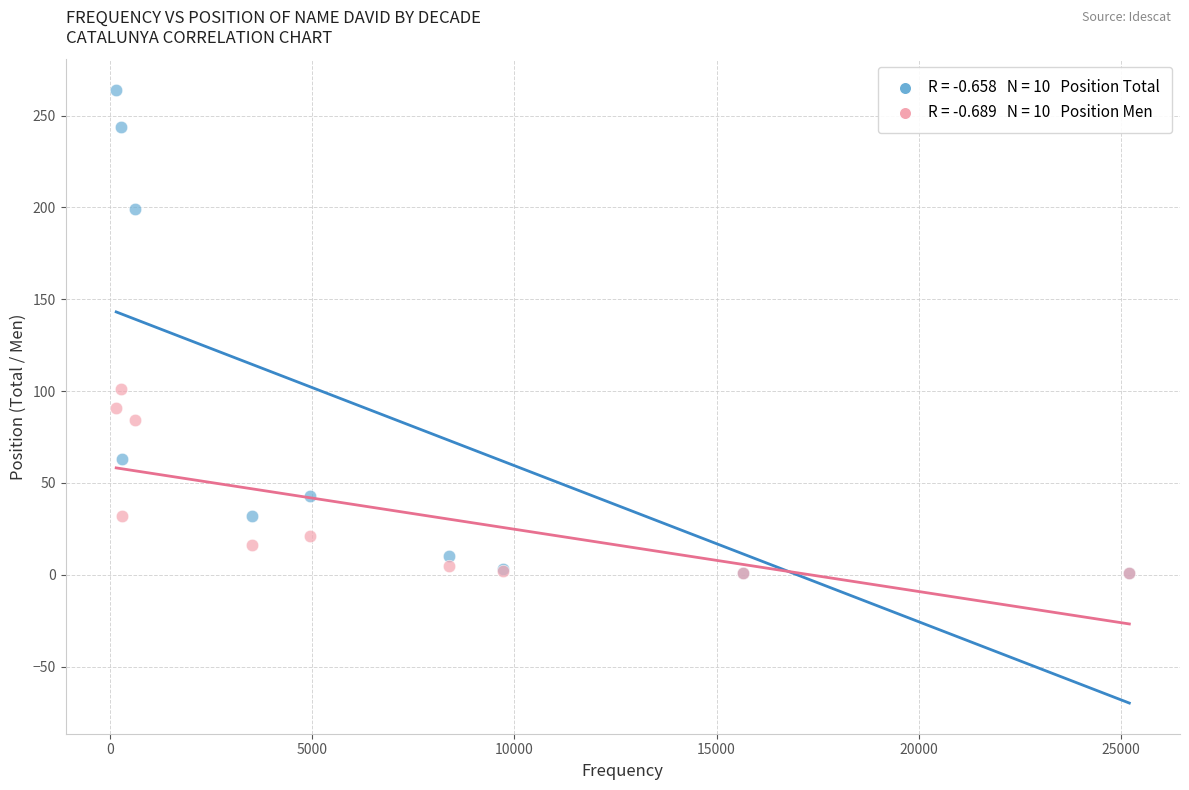

Across all series, what Y value is closest to 132?

101